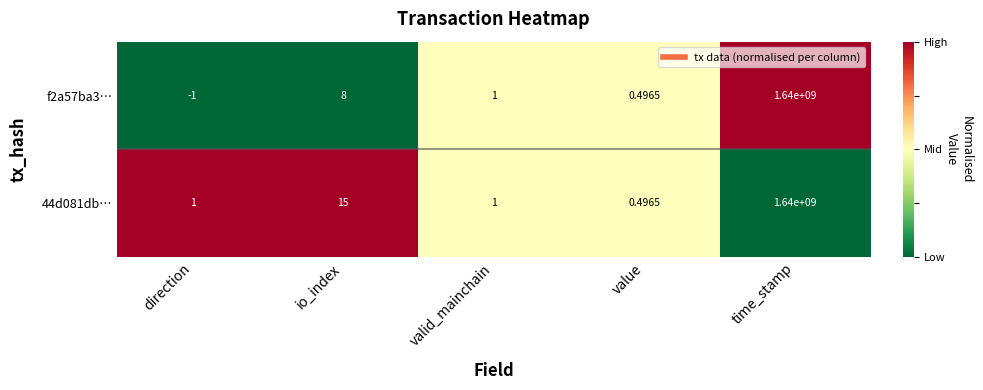

List the labels in order of f2a57ba3… value, smallest first.

direction, value, valid_mainchain, io_index, time_stamp